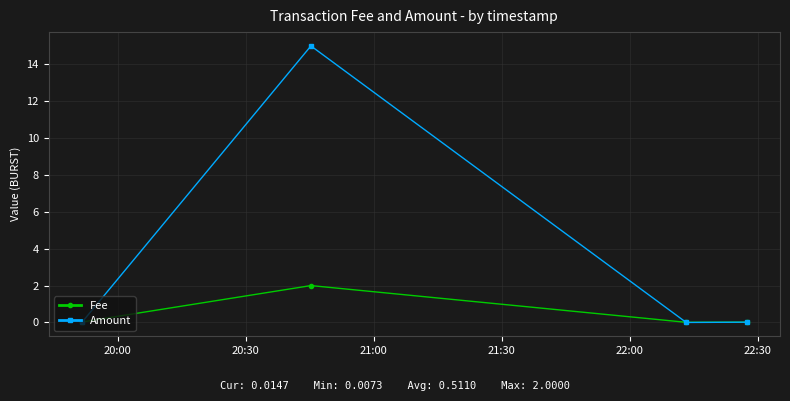

True or false: Fee has more than 0 interior local peaks.

True